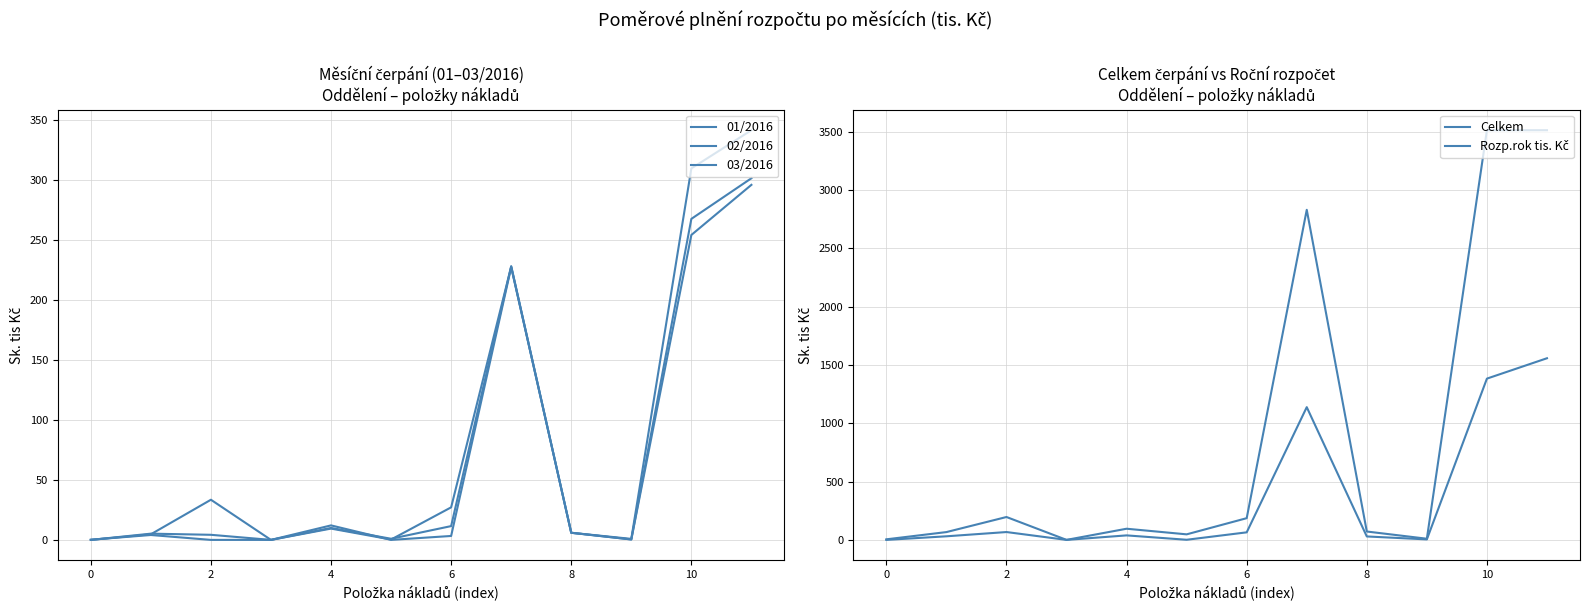

Which series has the largest range (max minus min)?

Rozp.rok tis. Kč